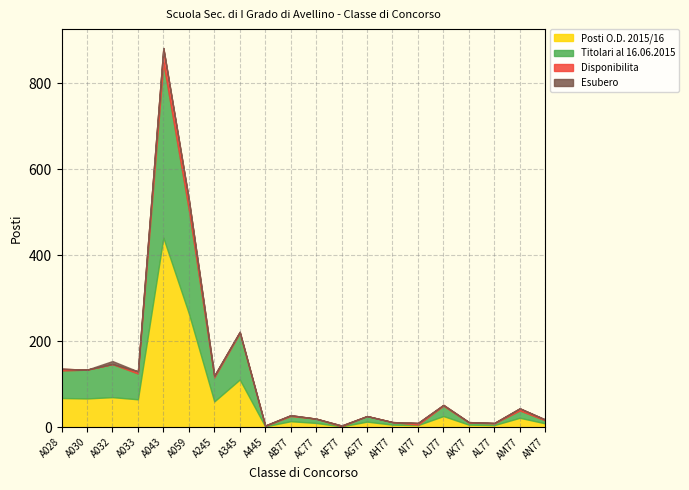

What is the average value of the Disponibilita series?

5